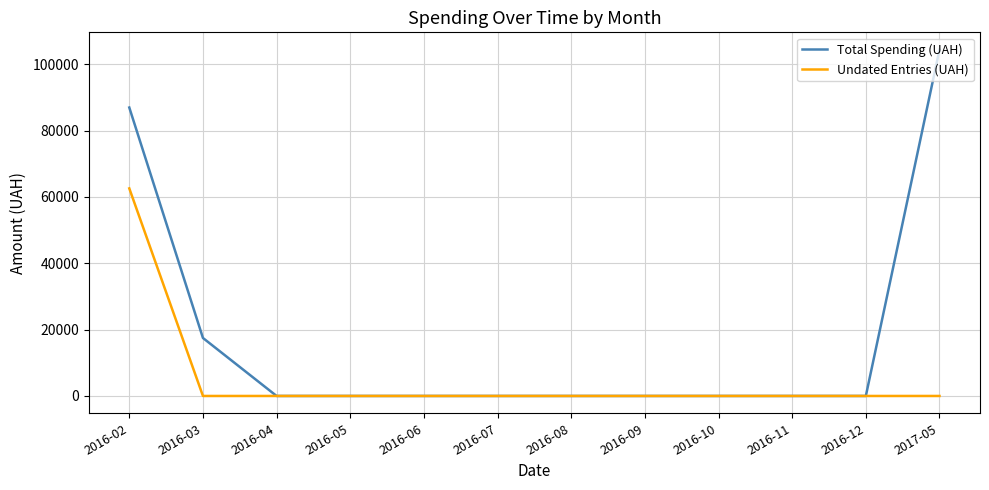

The value of Total Spending (UAH) at 2016-04 is 53247.3. True or false?

False